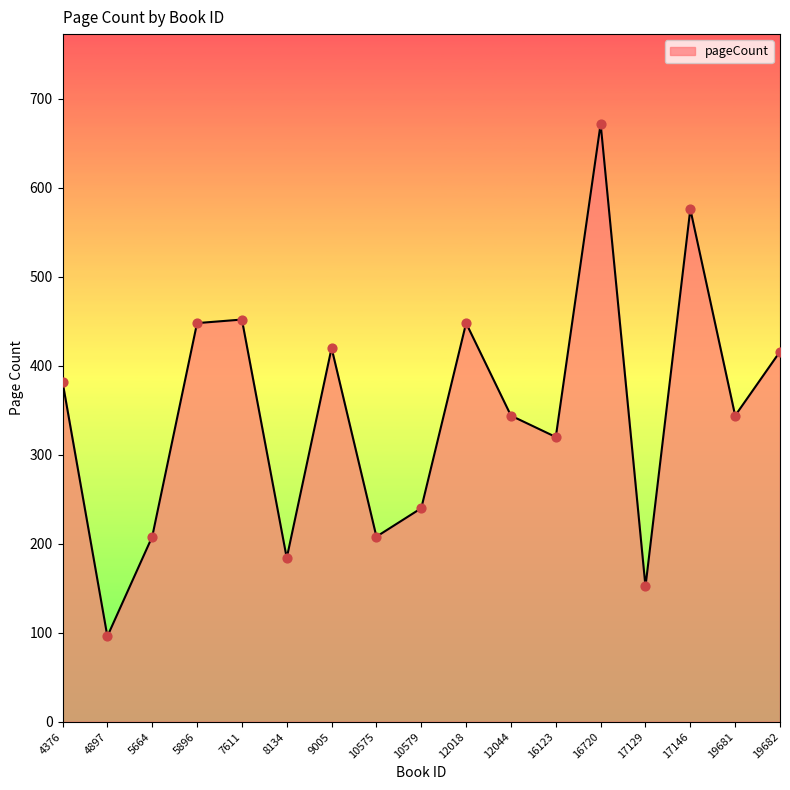

Approximately how many times larger is the value at 16720 compared to 17129?

4.4